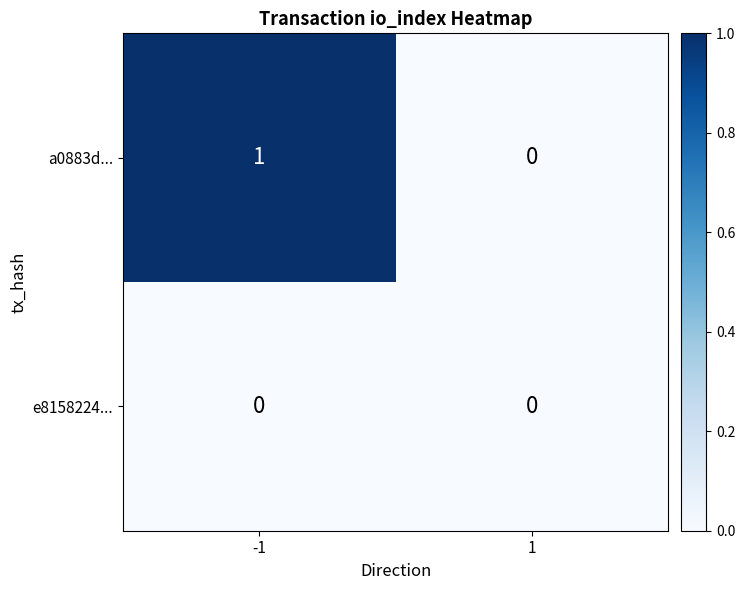

Count the number of categories in the chart.

2